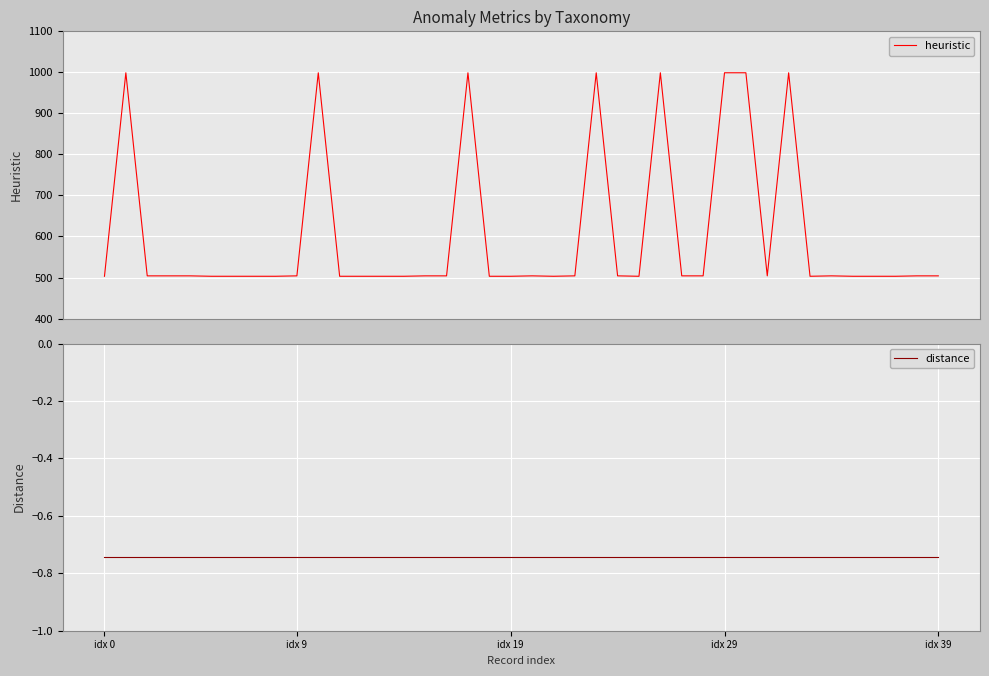

What is the lowest value of the heuristic series?

503